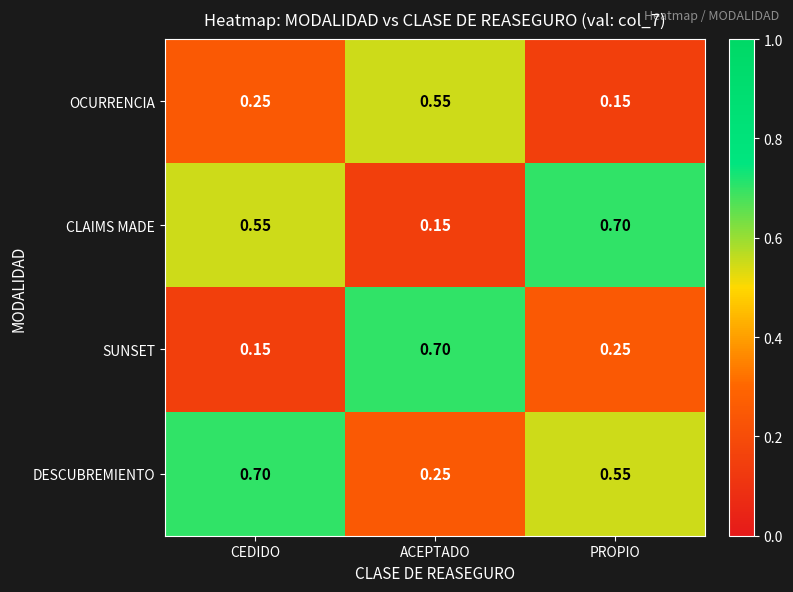

Rank the series at PROPIO from lowest to highest value.

OCURRENCIA, SUNSET, DESCUBREMIENTO, CLAIMS MADE